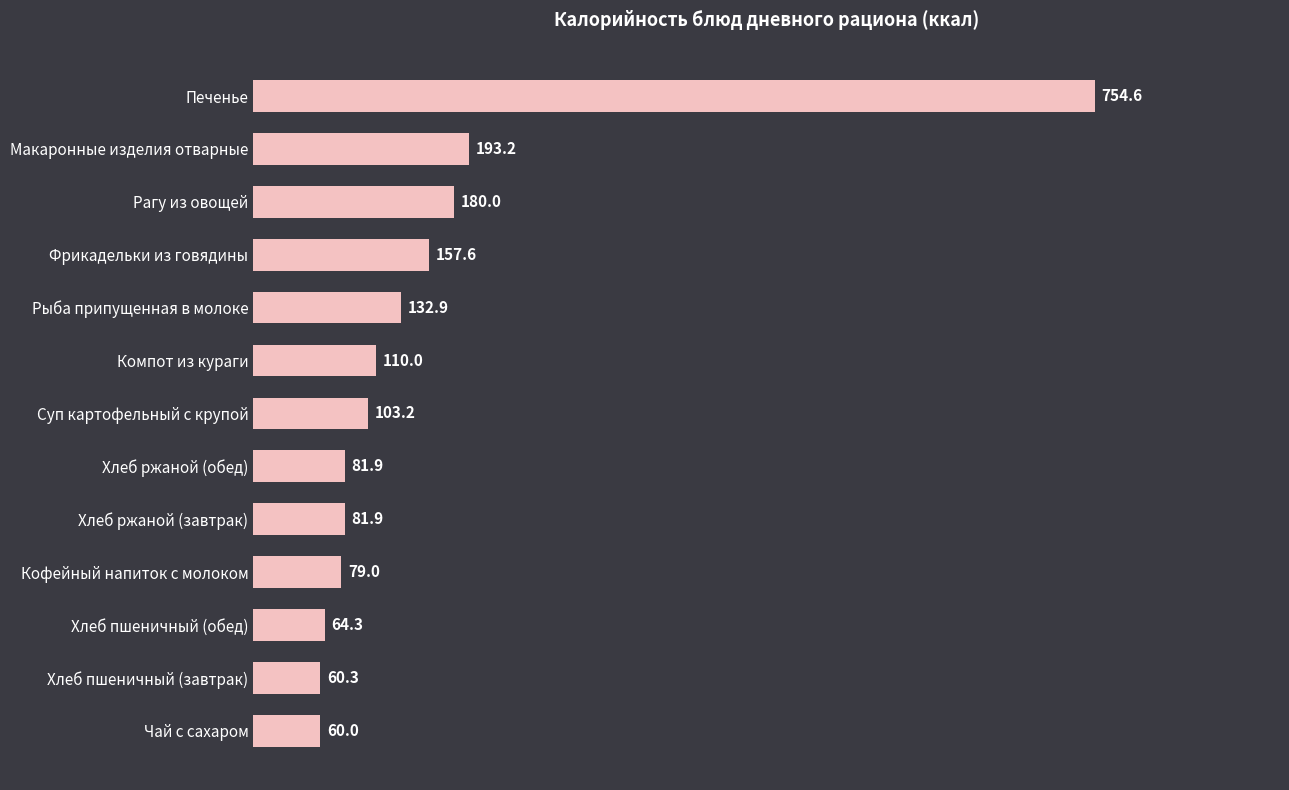

What is the average value?

158.4